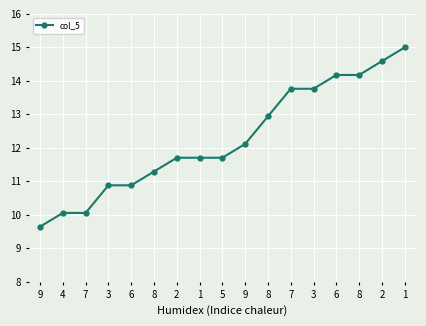

What is the difference between the second highest and minimum values?

4.9